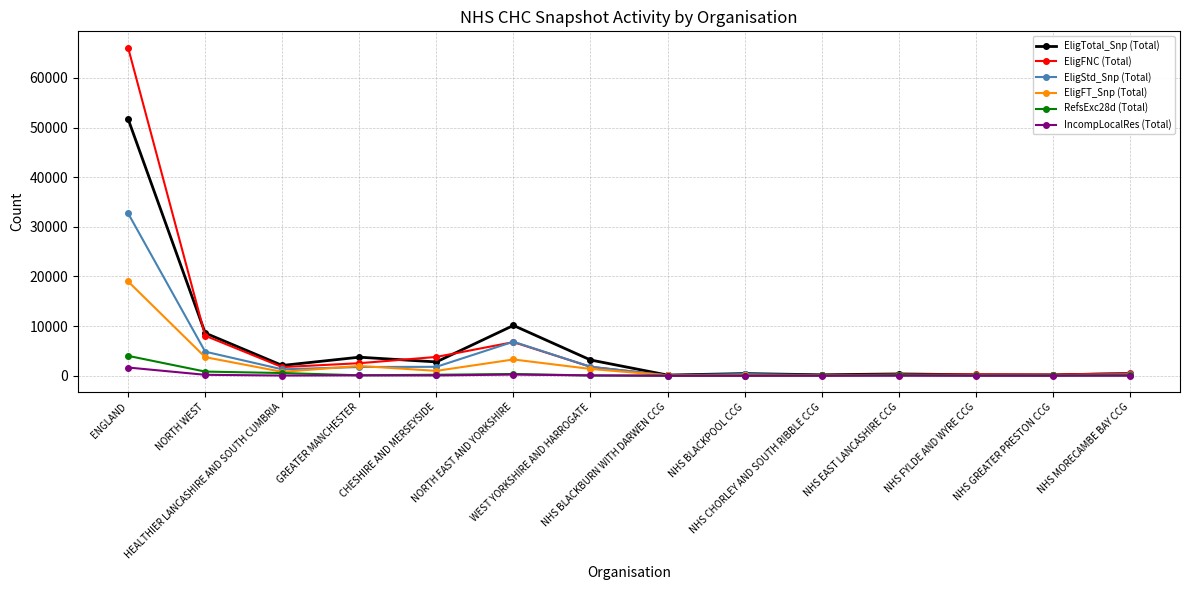

What is the maximum value for EligStd_Snp (Total)?

32720